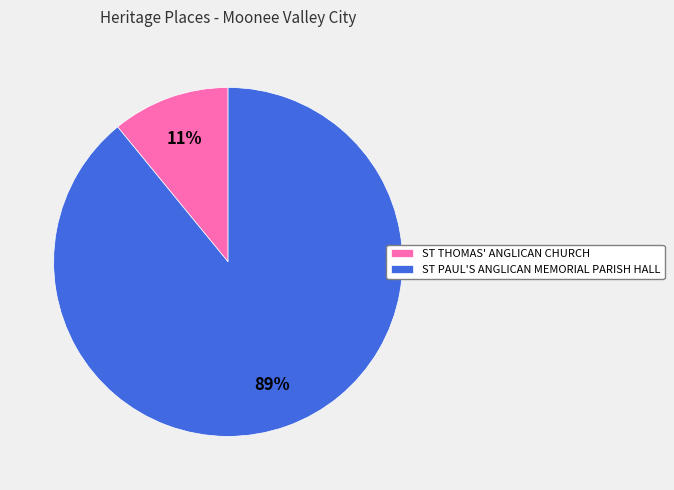

Which category accounts for the majority?

ST PAUL'S ANGLICAN MEMORIAL PARISH HALL